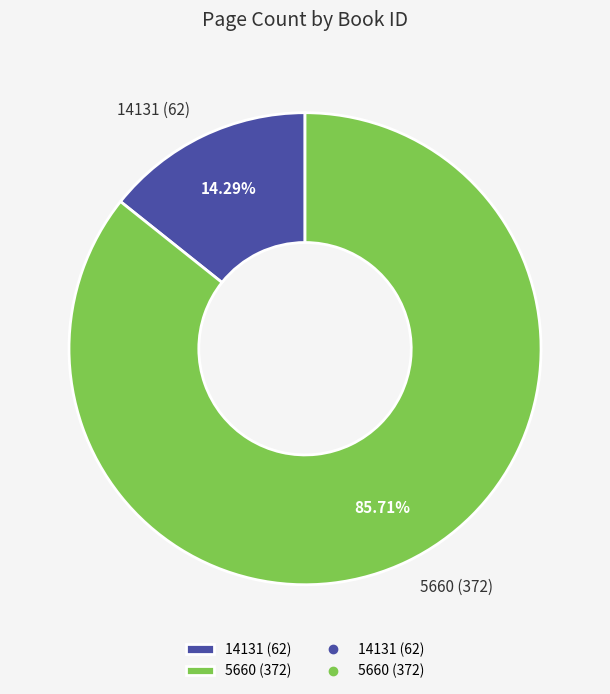

Do 14131 and 5660 together represent more than half of the pie?

Yes